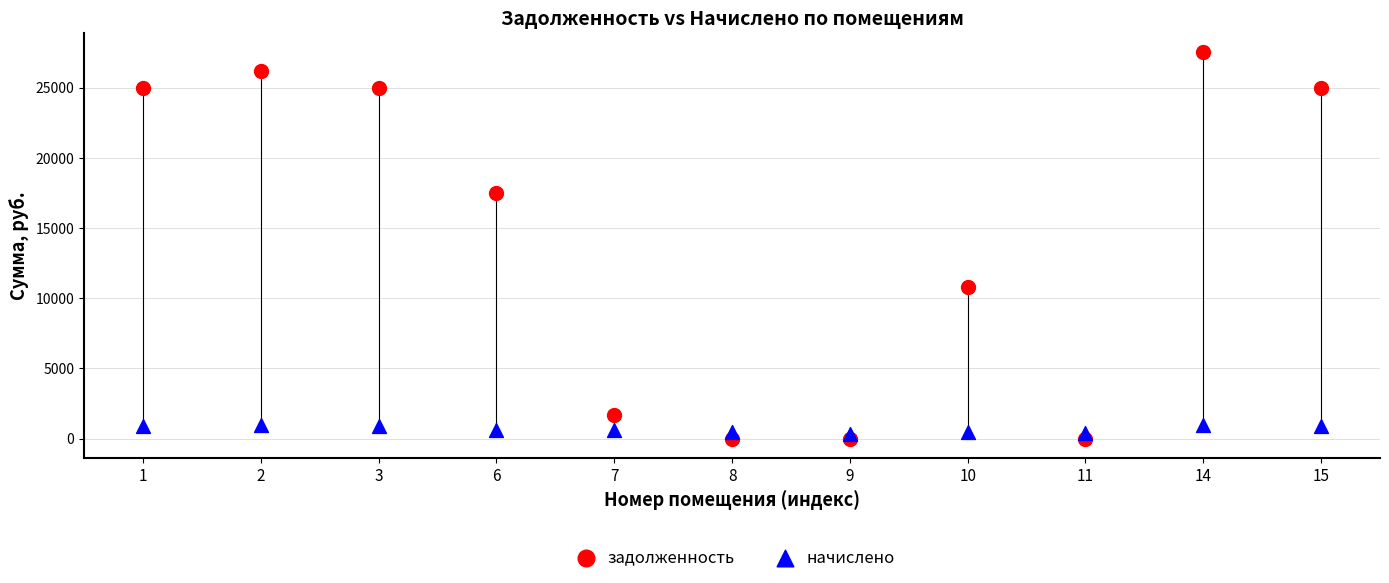

What are all the series names shown in the legend?

задолженность, начислено